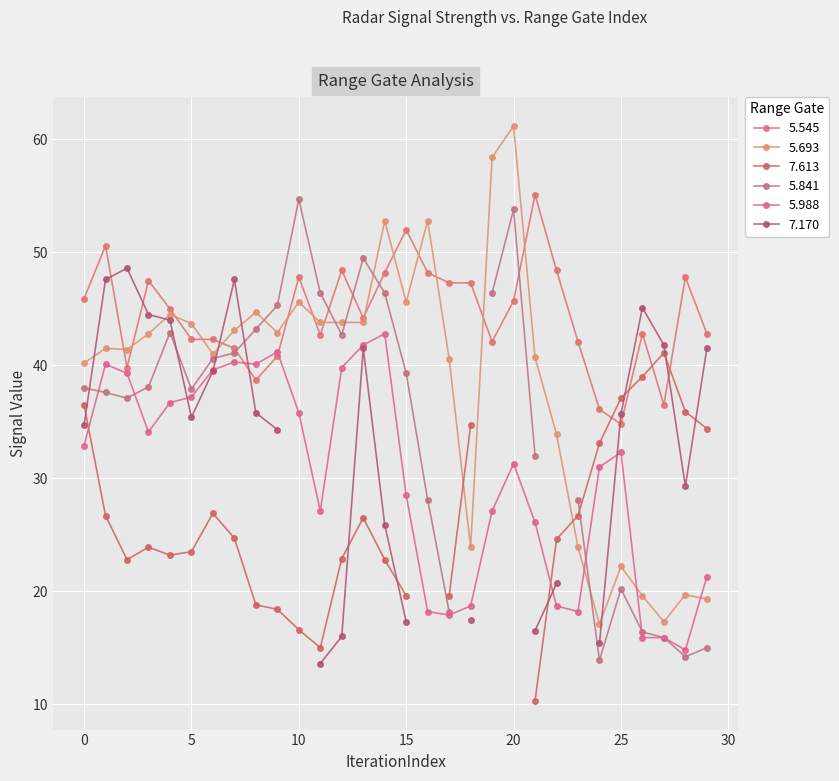

Where is the first local maximum for 5.545?

1